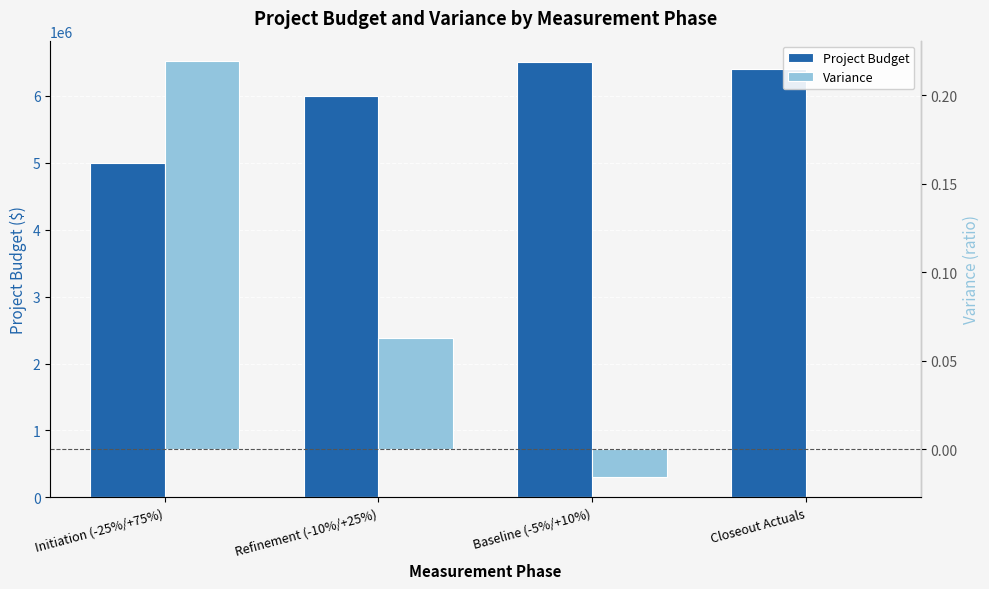

True or false: Project Budget has a value of 6500000.0 at Baseline (-5%/+10%).

True